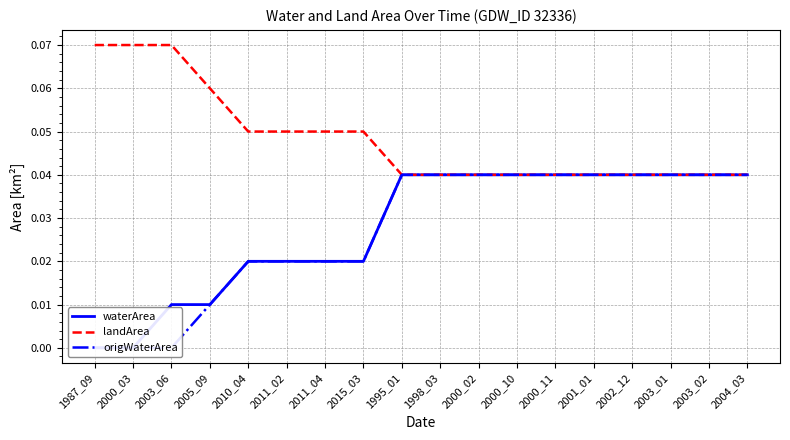

The value of landArea at 2015_03 is 0.1. True or false?

False